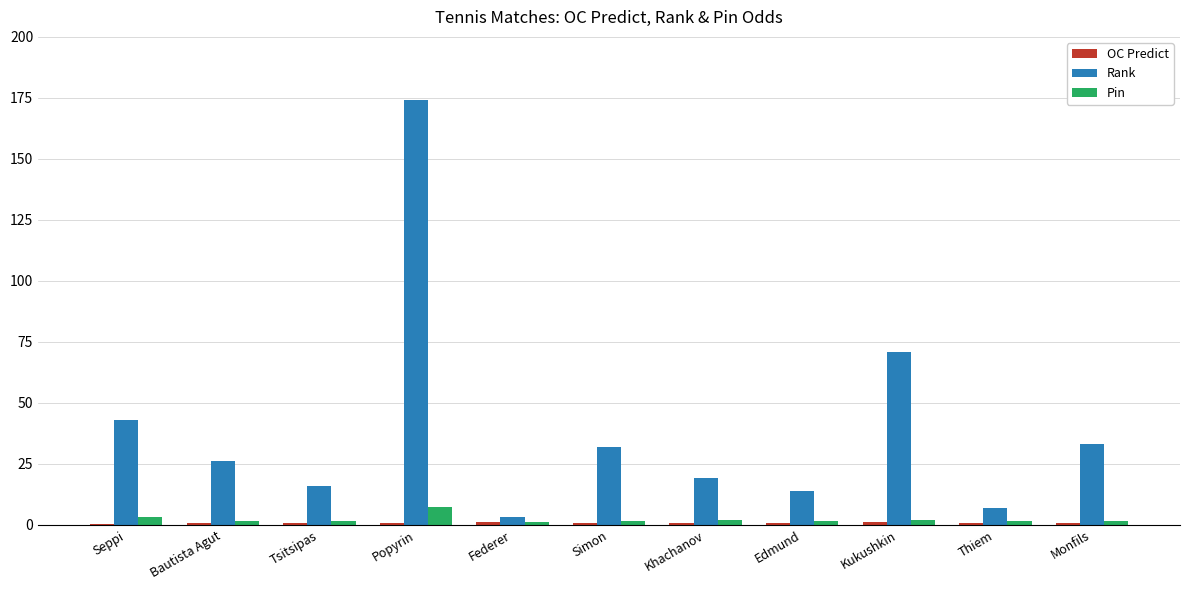

What is the sum of all Rank values?

438.0